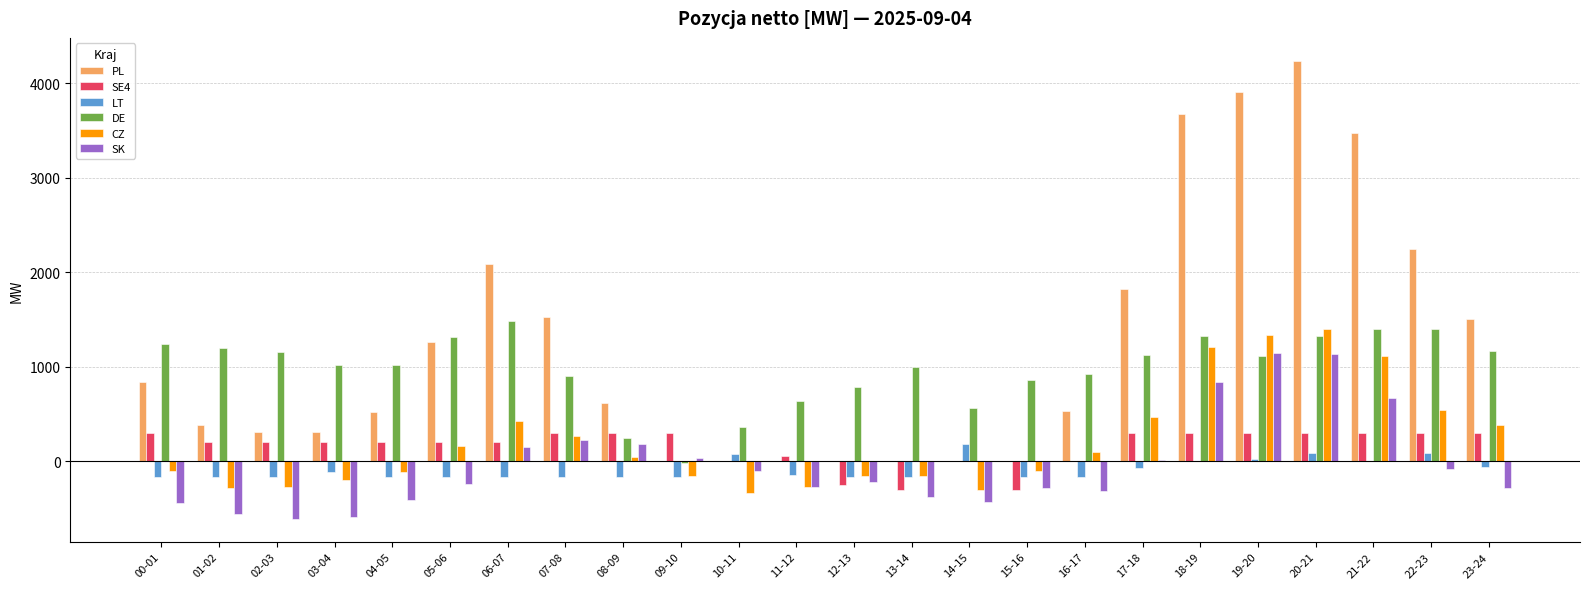

How many groups of bars are there?

24